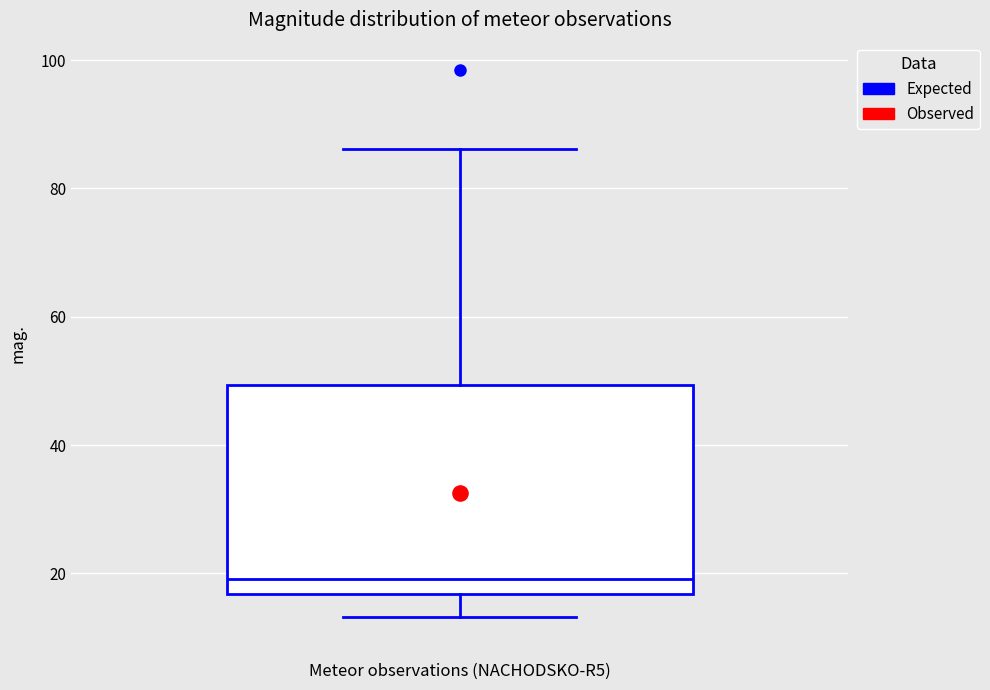

Read this box plot against the y-axis: the position of the median line, the range covered by the box, and the ends of both whiskers. The values are not printed on the chart, so give them approximately, as read against the axis.

median 20, box 16 to 50, whiskers 14 to 86